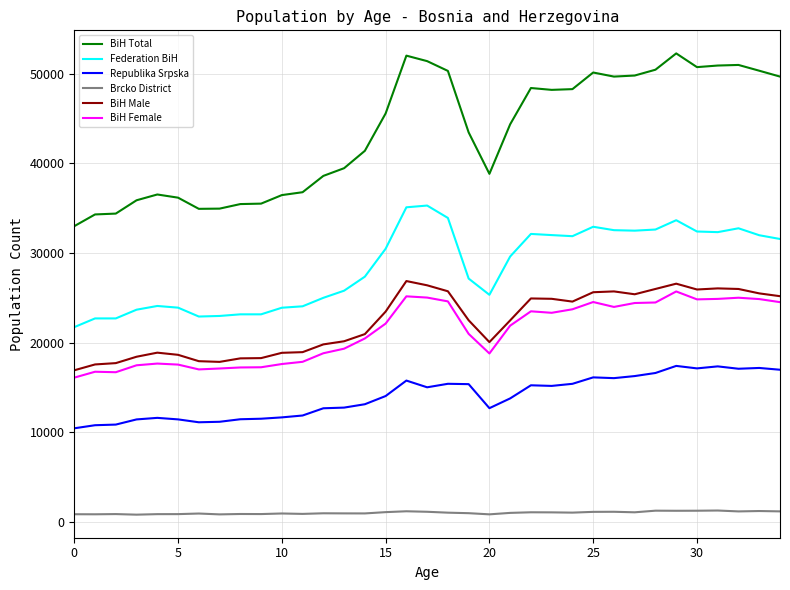

What is the difference between the maximum and second lowest values in the BiH Male series?

9306